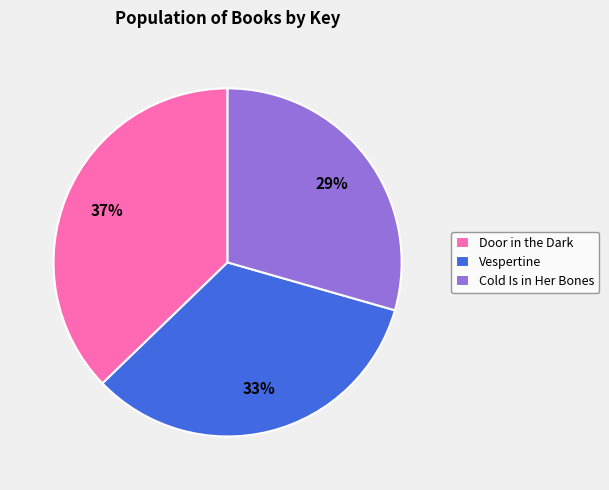

Does any single category account for the majority?

No